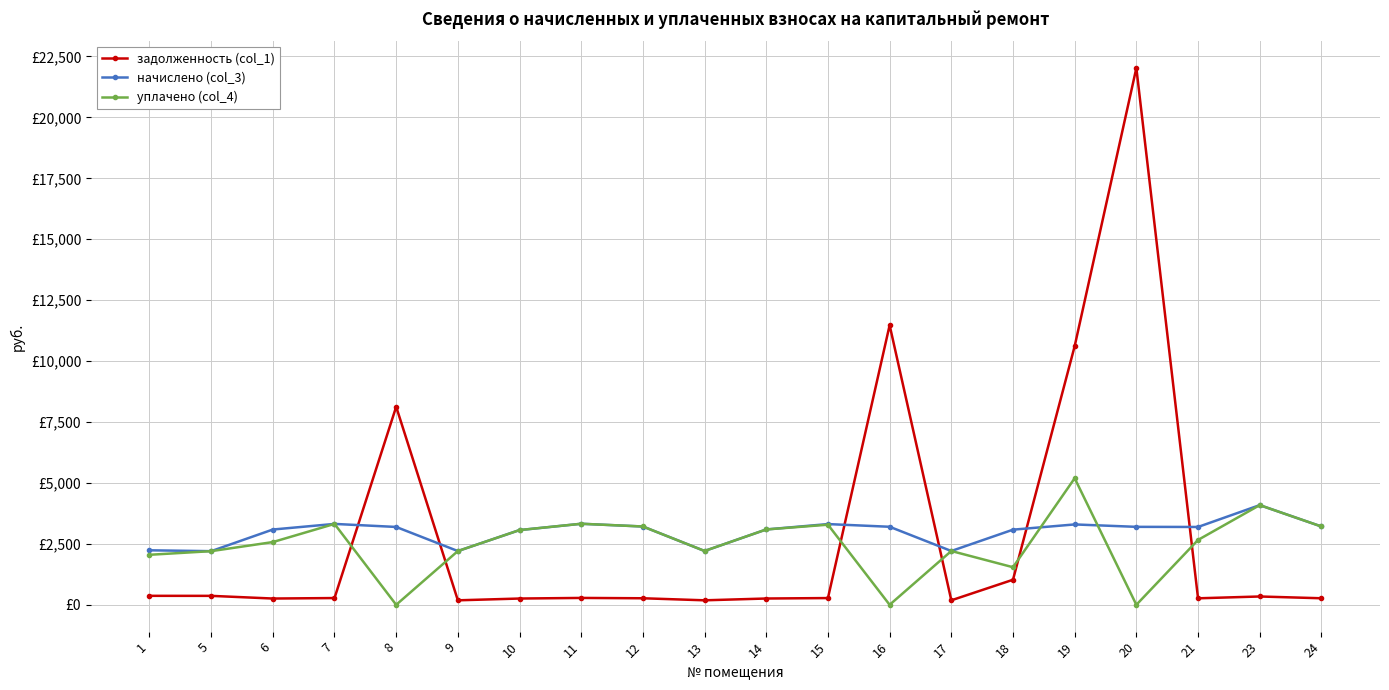

What are all the series names shown in the legend?

задолженность (col_1), начислено (col_3), уплачено (col_4)